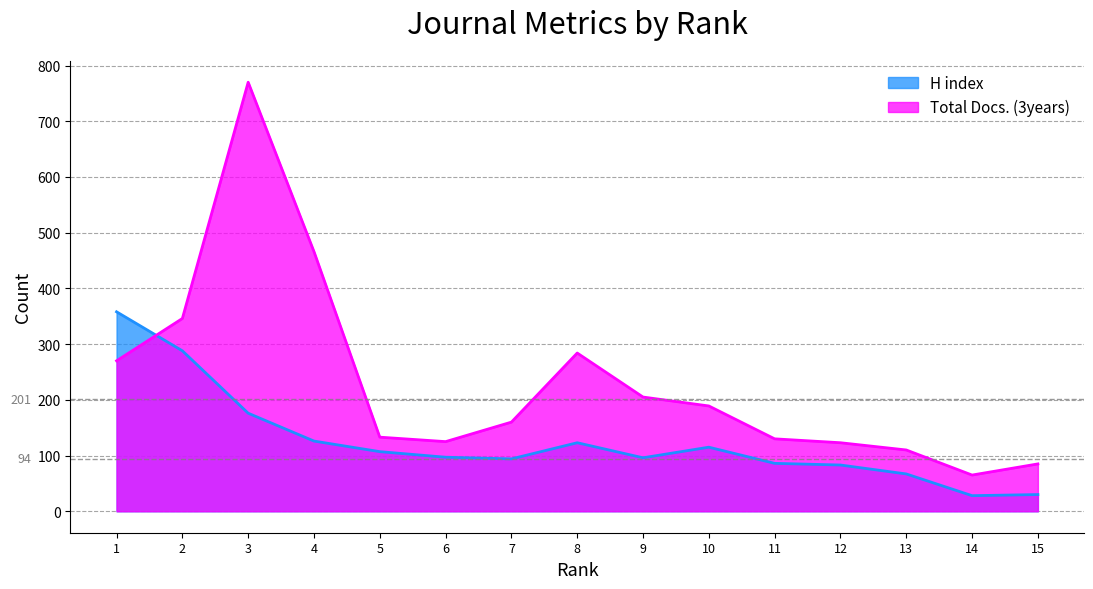

Rank the categories by H index value from lowest to highest.

14, 15, 13, 12, 11, 7, 9, 6, 5, 10, 8, 4, 3, 2, 1